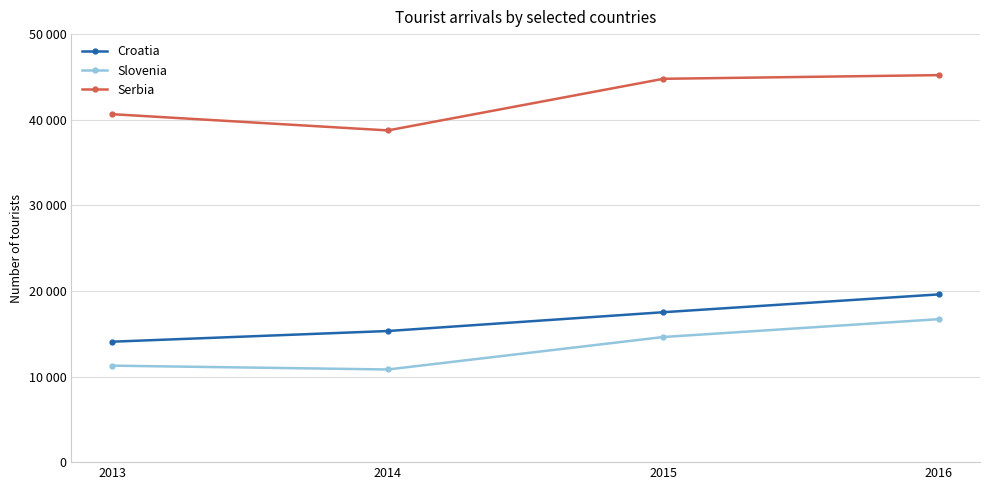

Which category has the highest value across all series?

2016